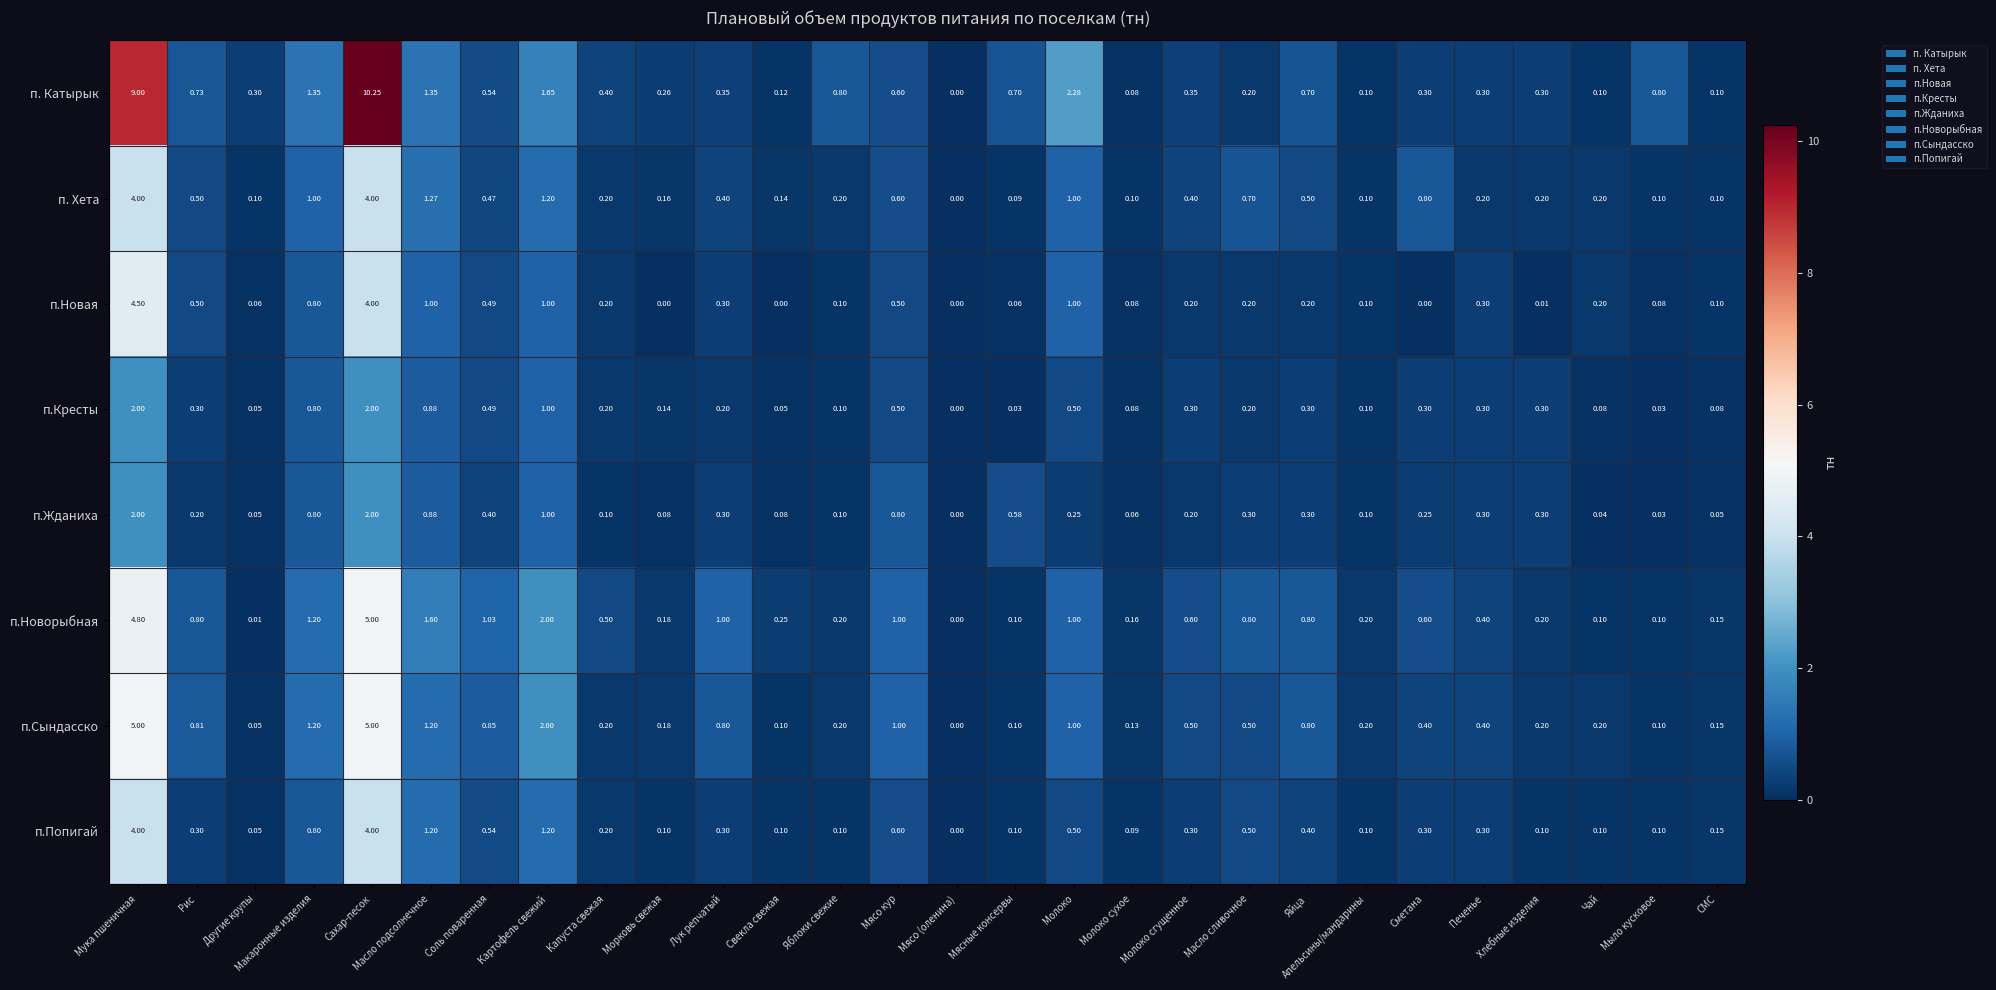

At how many categories does at least one series exceed 3?

2